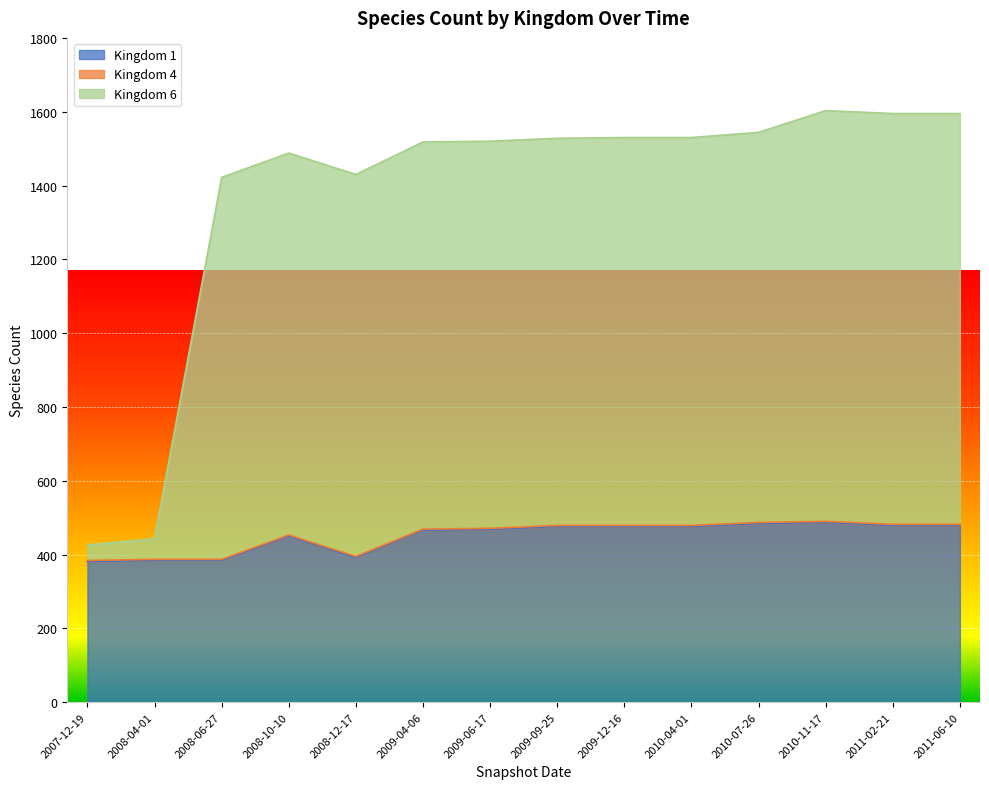

True or false: Kingdom 6 and Kingdom 1 intersect in this chart.

False